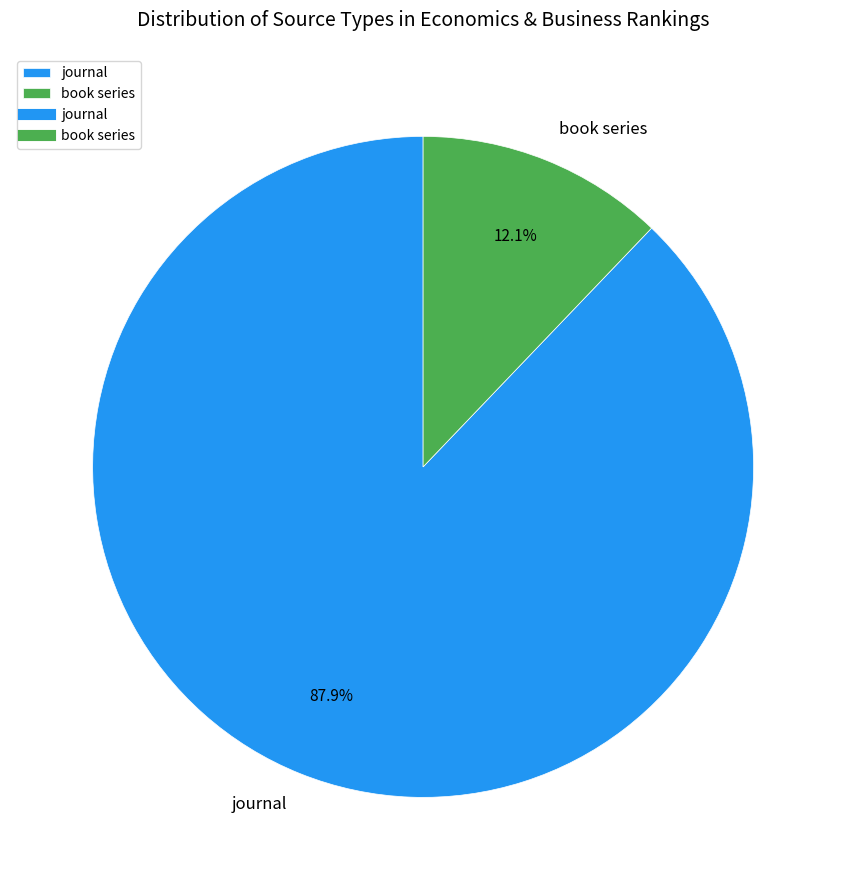

The book series slice represents 26% of the pie. True or false?

False